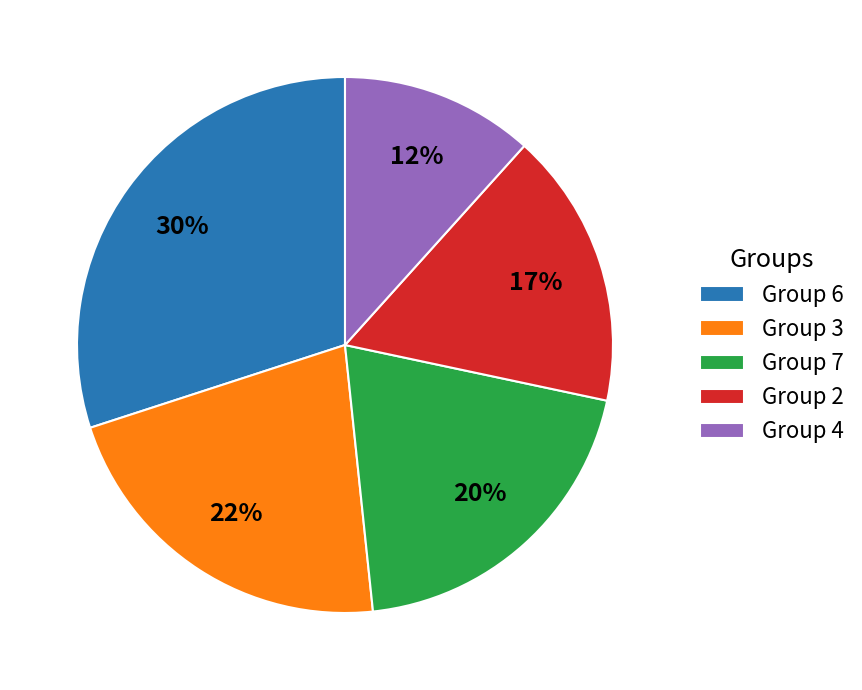

What percentage is the Group 7 slice, to the nearest percent?

20%